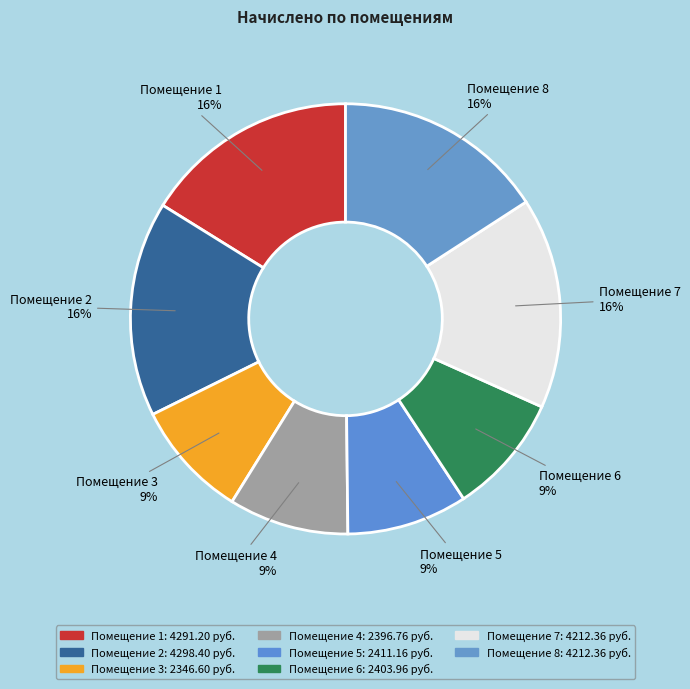

How many segments does this pie chart have?

8